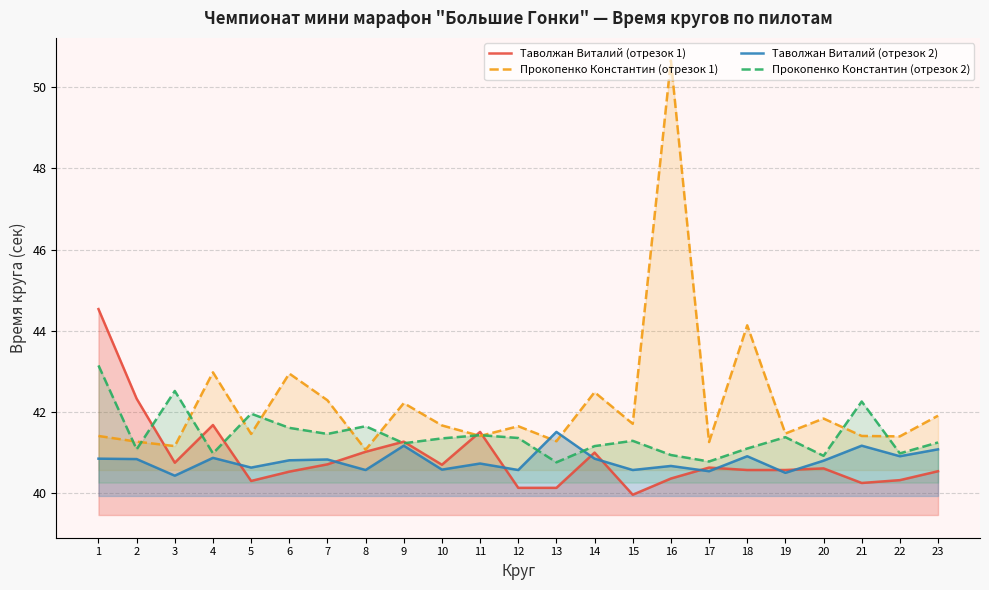

What is the sum of all Прокопенко Константин (отрезок 2) values?

952.4